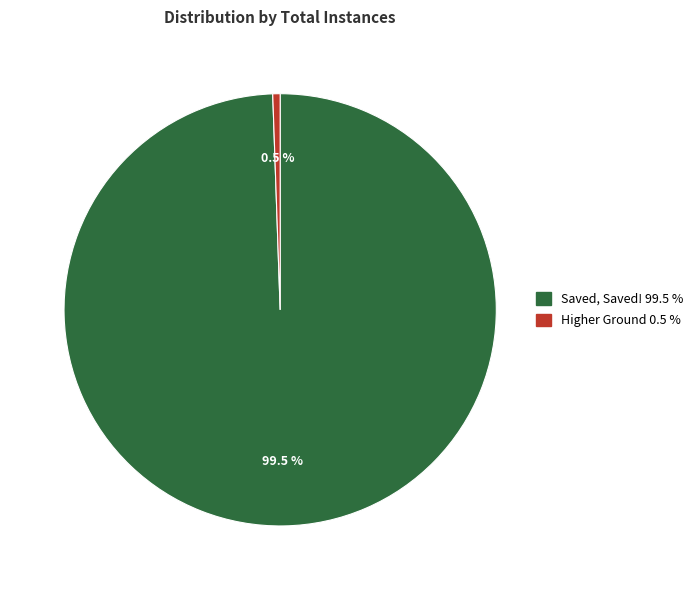

Count the number of slices in the pie.

2